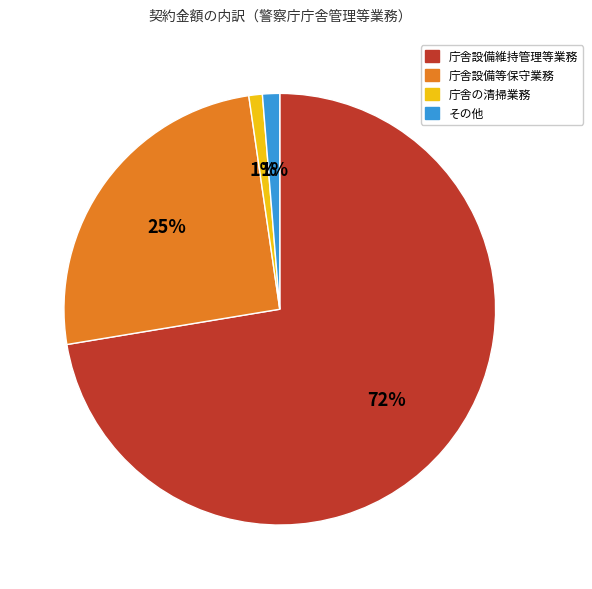

Does any single category account for the majority?

Yes